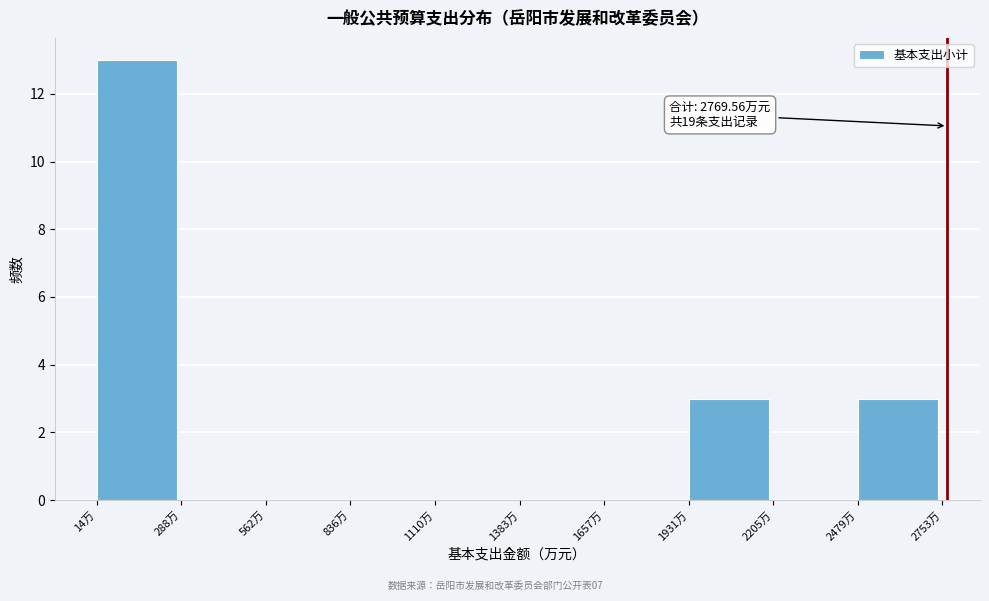

Which range on the x-axis has the tallest bar?

0 to 300